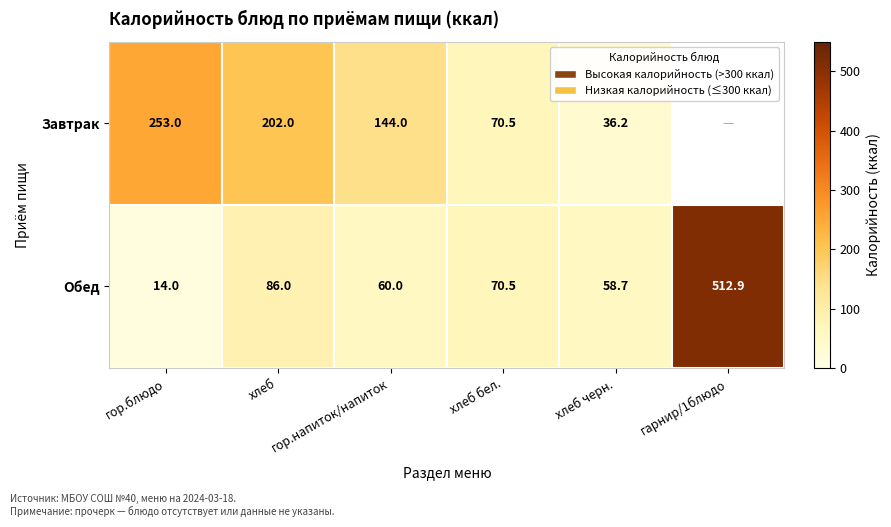

What is the average value of the Обед series?

133.7